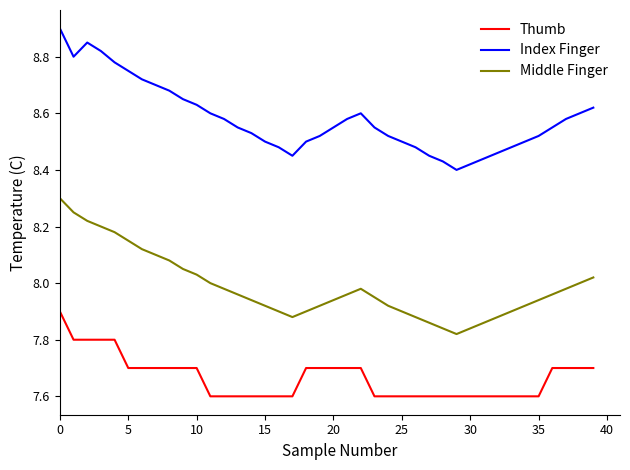

What is the maximum value for Middle Finger?

8.3